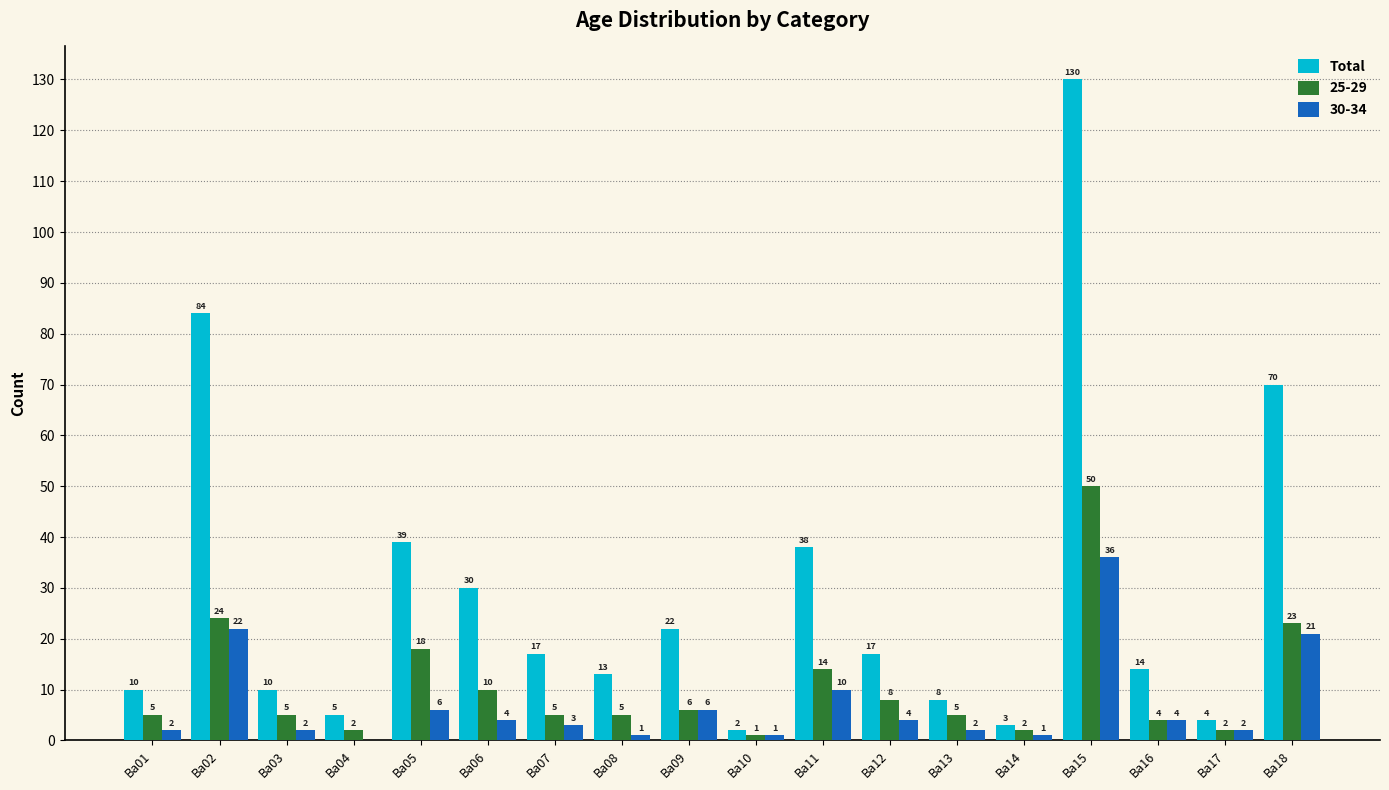

Which category has the highest value across all series?

Ba15